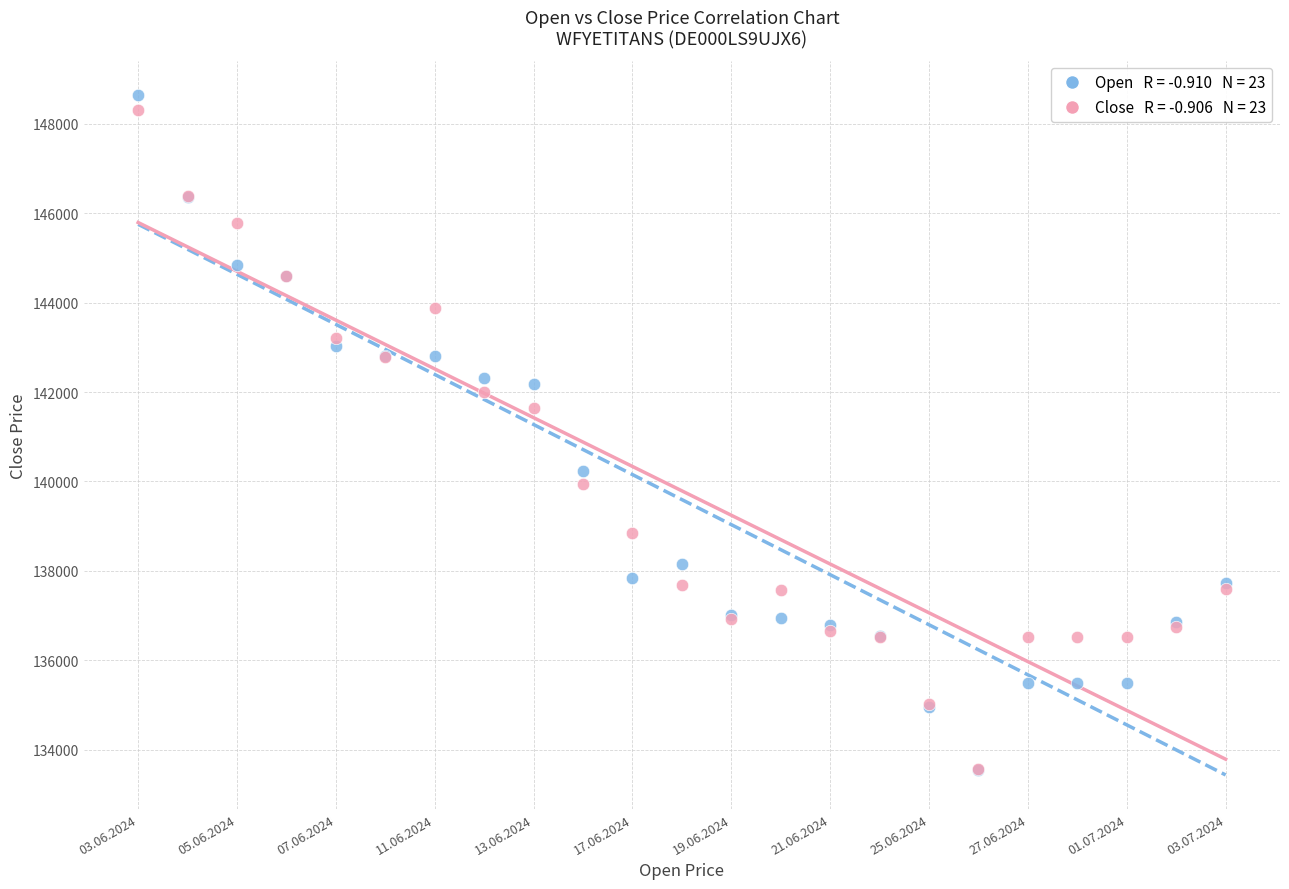

Across all series, what Y value is closest to 141098?

141635